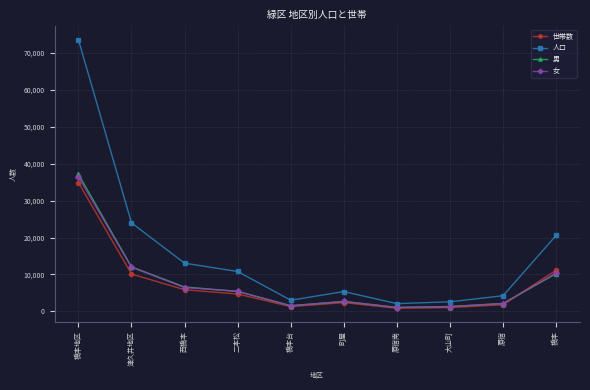

List the series in order of their peak value, highest first.

人口, 男, 女, 世帯数